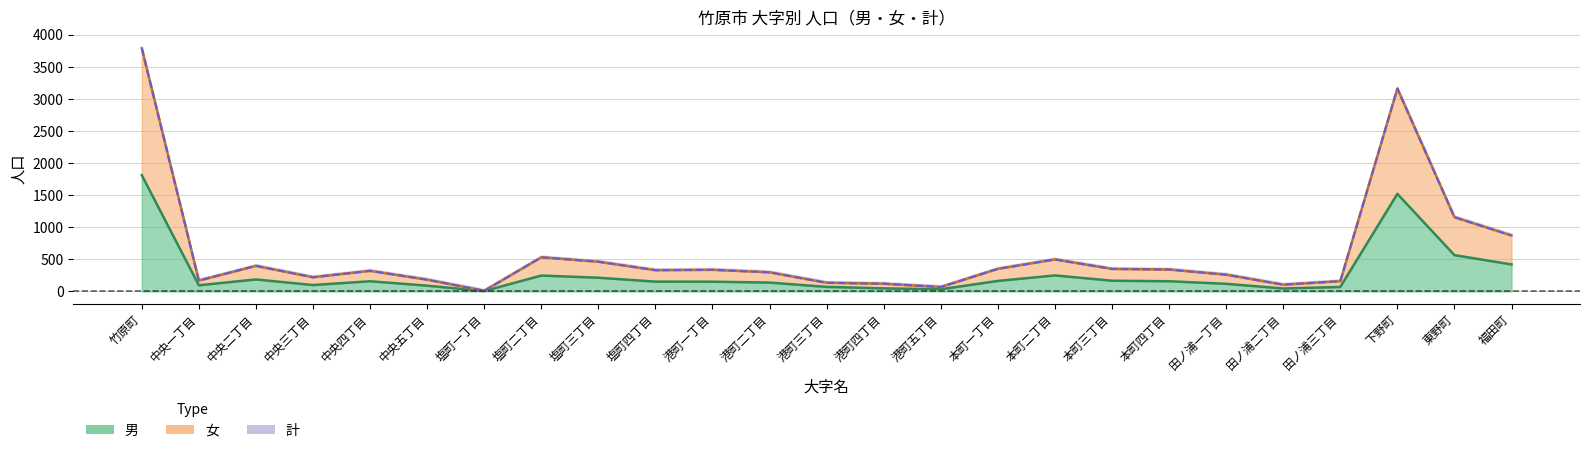

What is the spread (max minus min) of values at 中央四丁目?

162